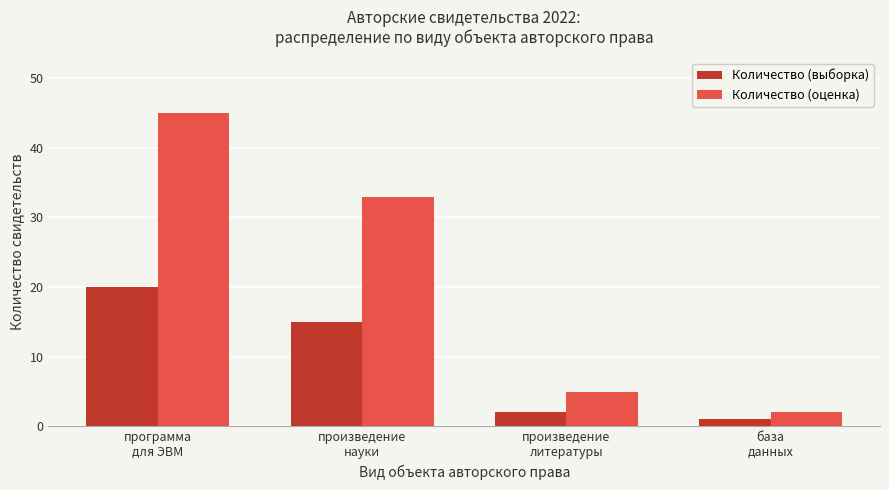

Does the chart contain any negative values?

No